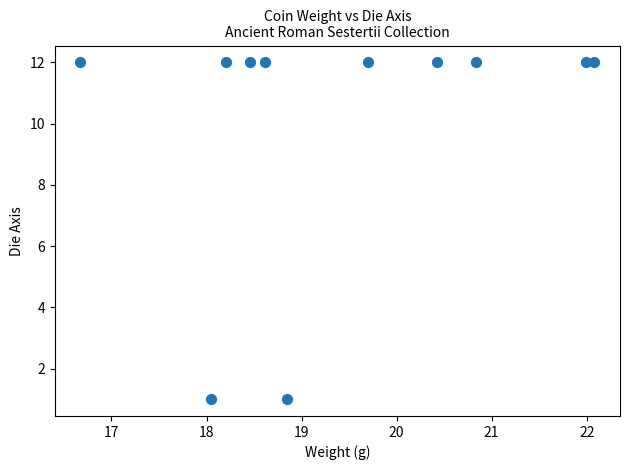

What is the range of Y values (max minus min)?

11